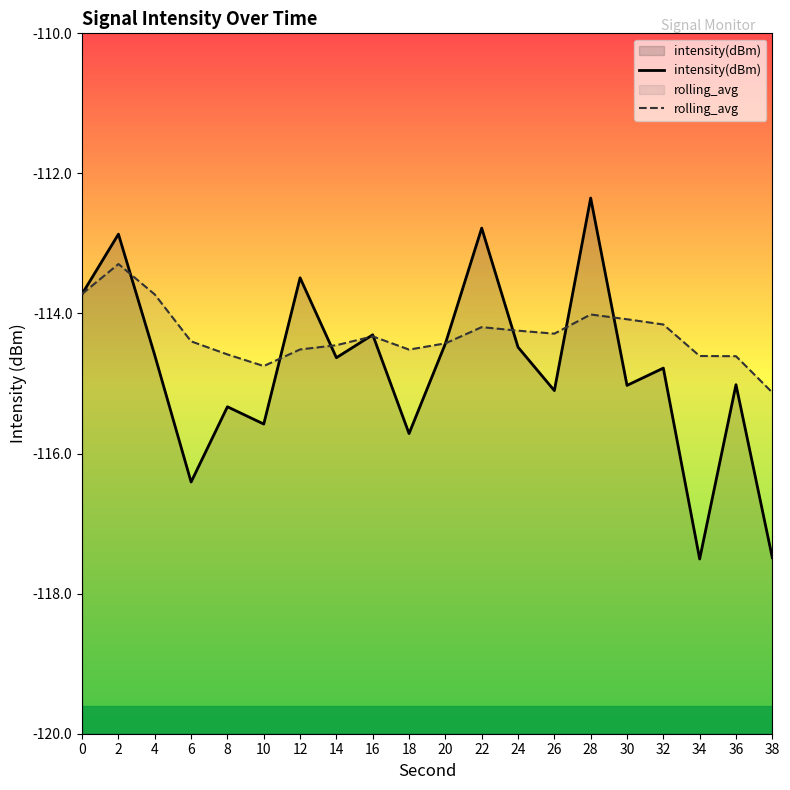

What is the sum of the intensity(dBm) values at 4 and 26?

-229.7